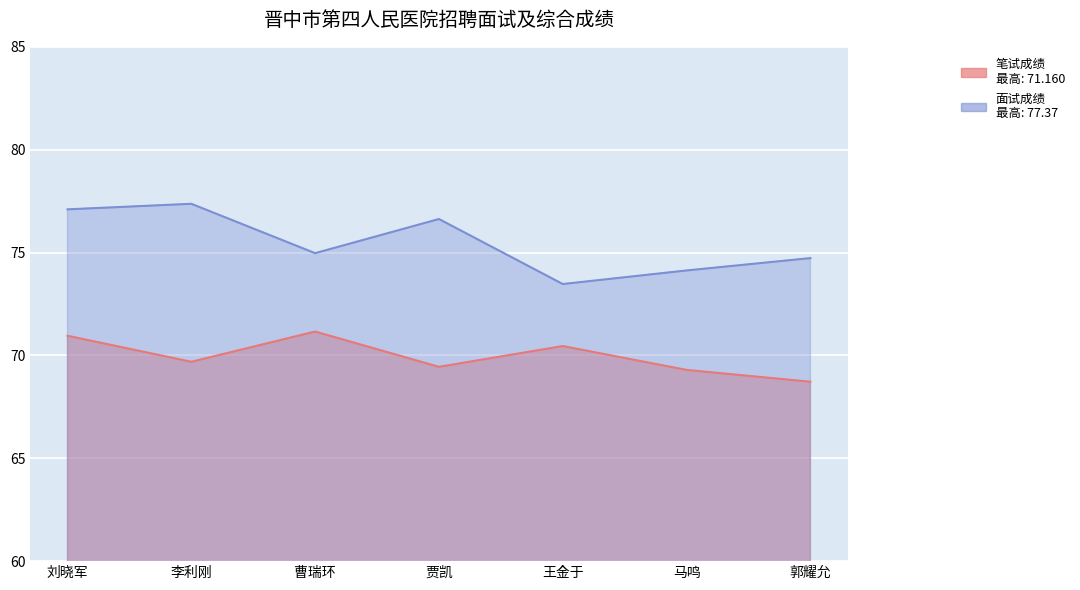

What is the greatest value displayed?

77.4